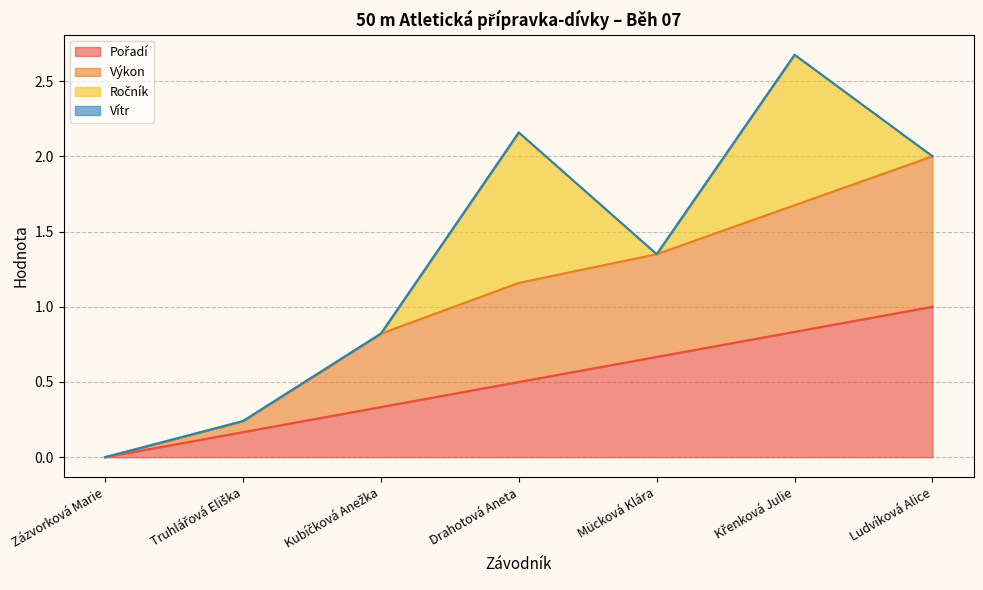

Does the chart display data point markers on the line(s)?

No